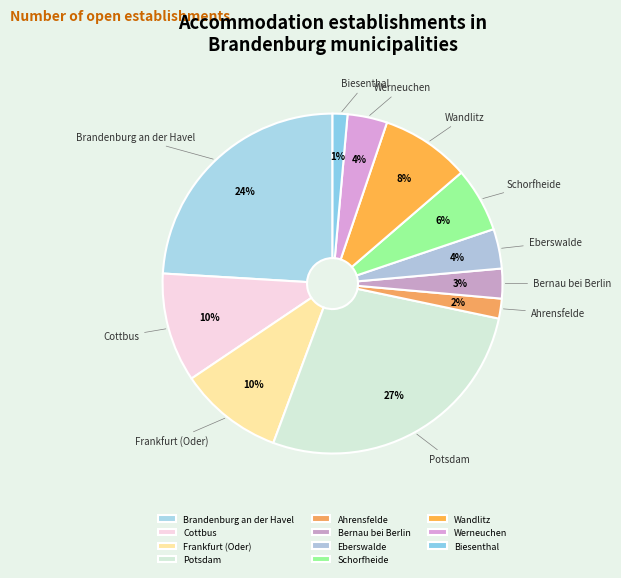

Does any single category account for the majority?

No